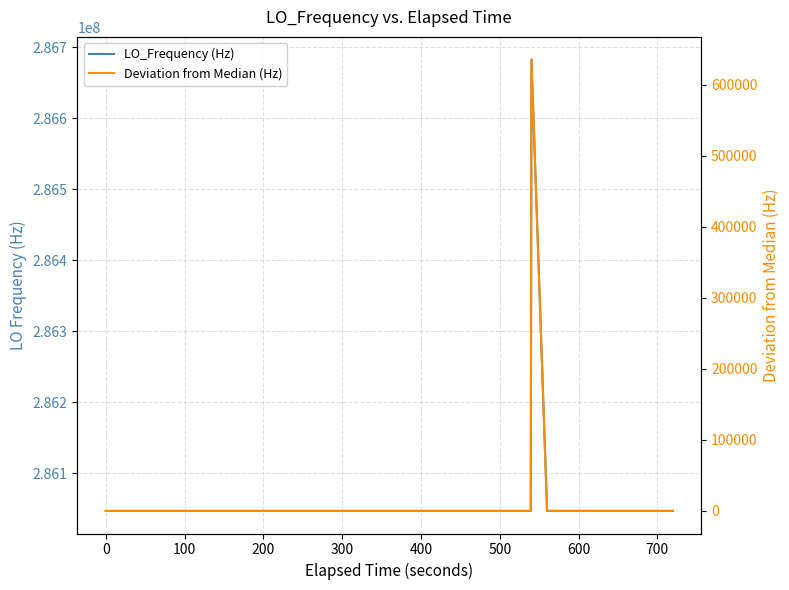

What is the difference between the maximum and minimum values in the Deviation from Median (Hz) series?

635708.8